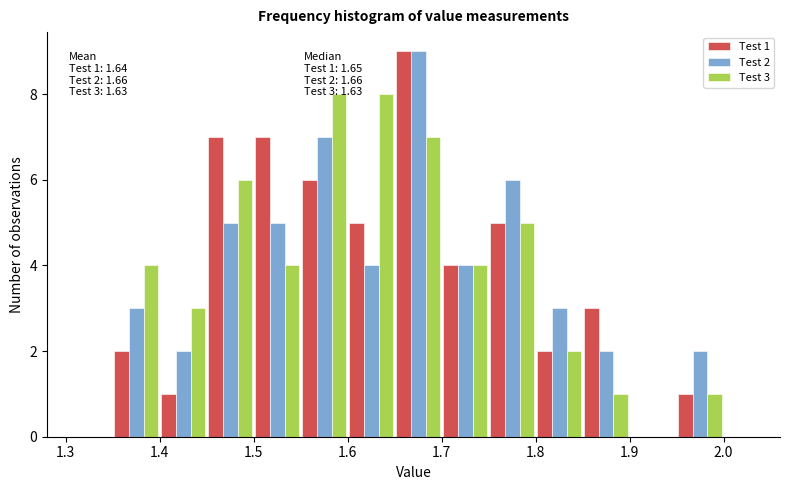

In the Test 2 series, which range on the x-axis has the tallest bar?

1.65 to 1.70